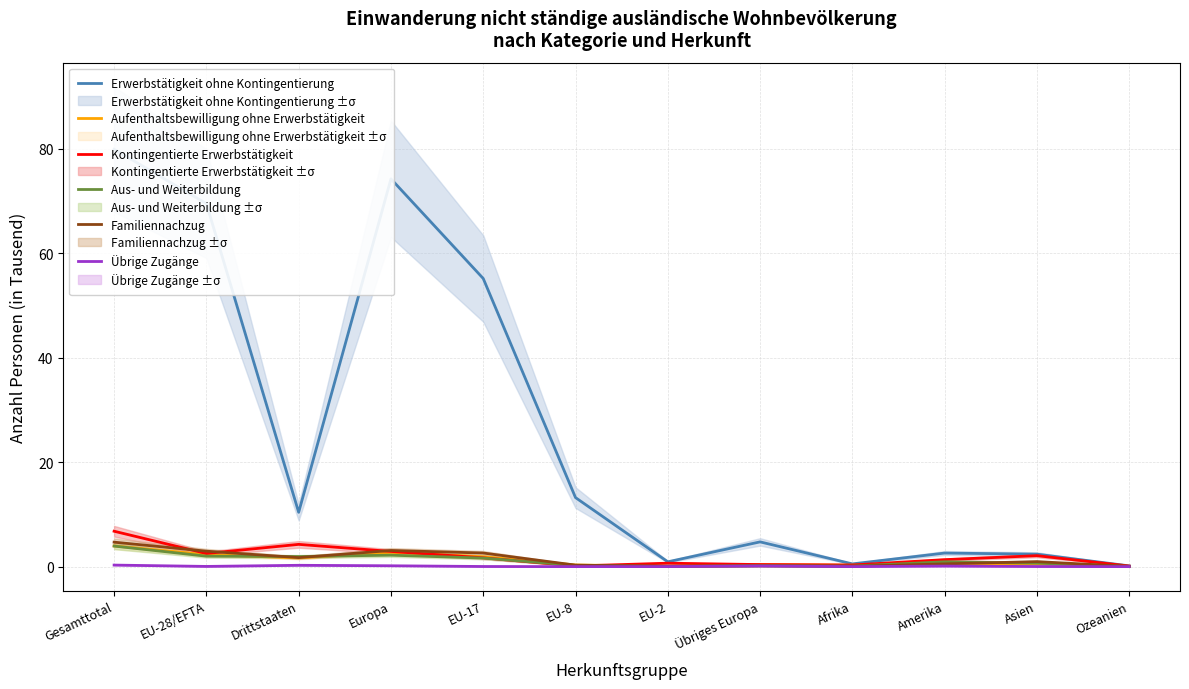

True or false: Erwerbstätigkeit ohne Kontingentierung and Familiennachzug cross at least once.

False